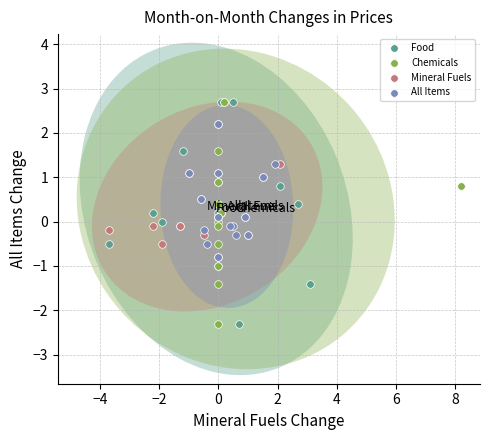

What are all the series names shown in the legend?

Food, Chemicals, Mineral Fuels, All Items